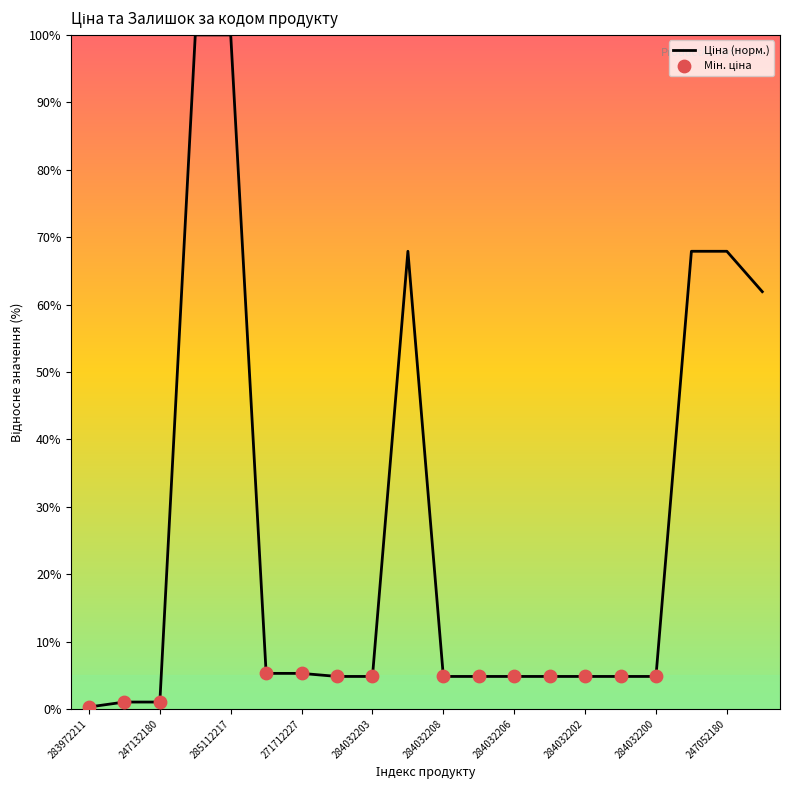

What is the difference between the maximum and minimum values?

99.7